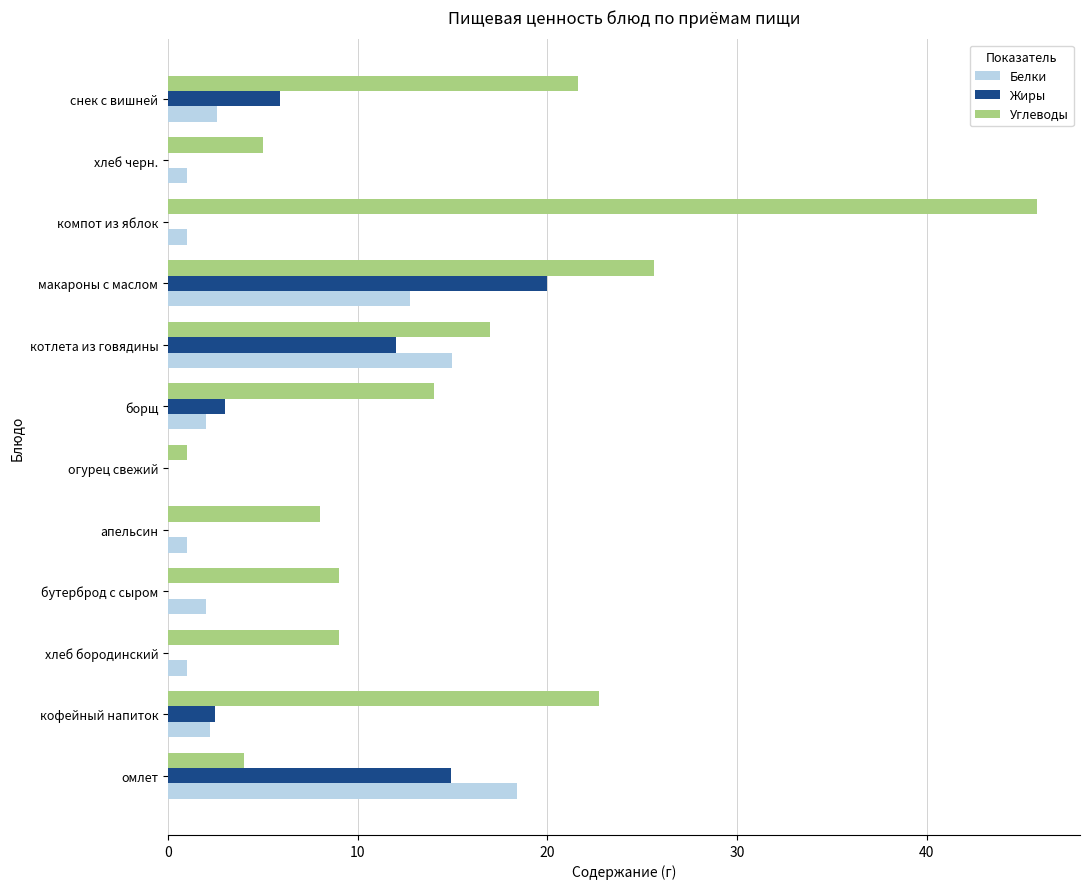

Which series has the largest total across all categories?

Углеводы